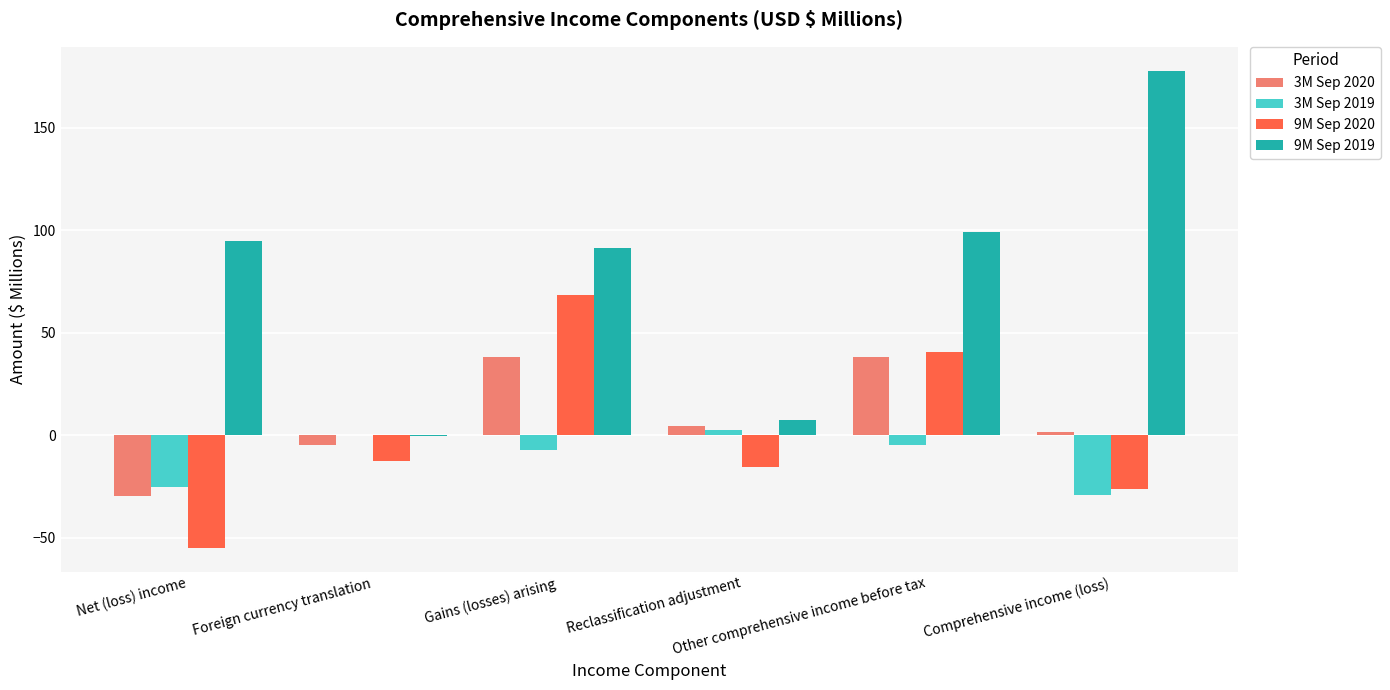

At which category is the sum across all series the highest?

Gains (losses) arising